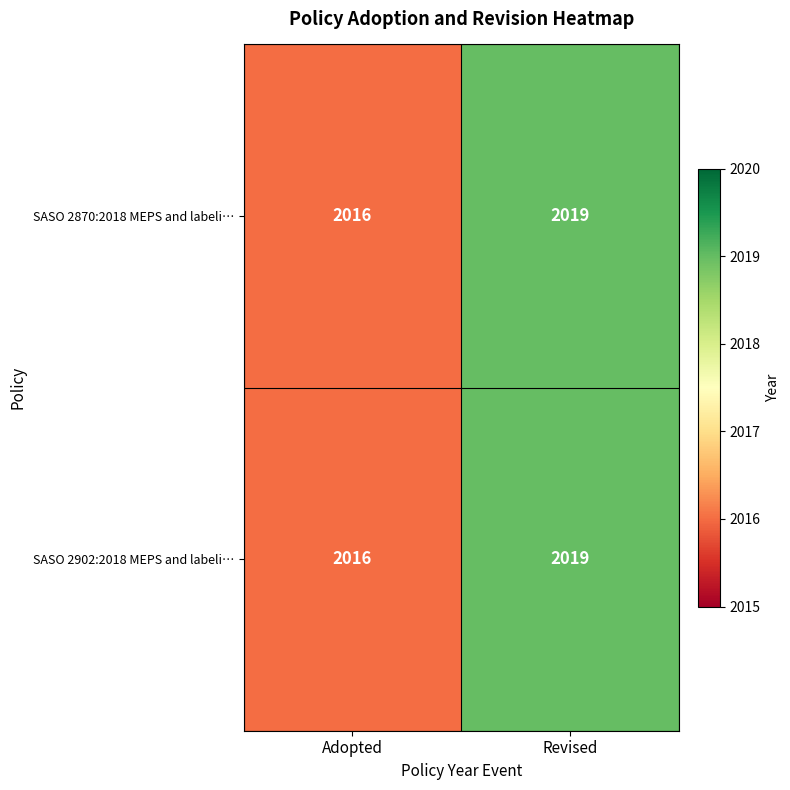

What is the average value of the SASO 2902:2018 MEPS and labeli… series?

2018